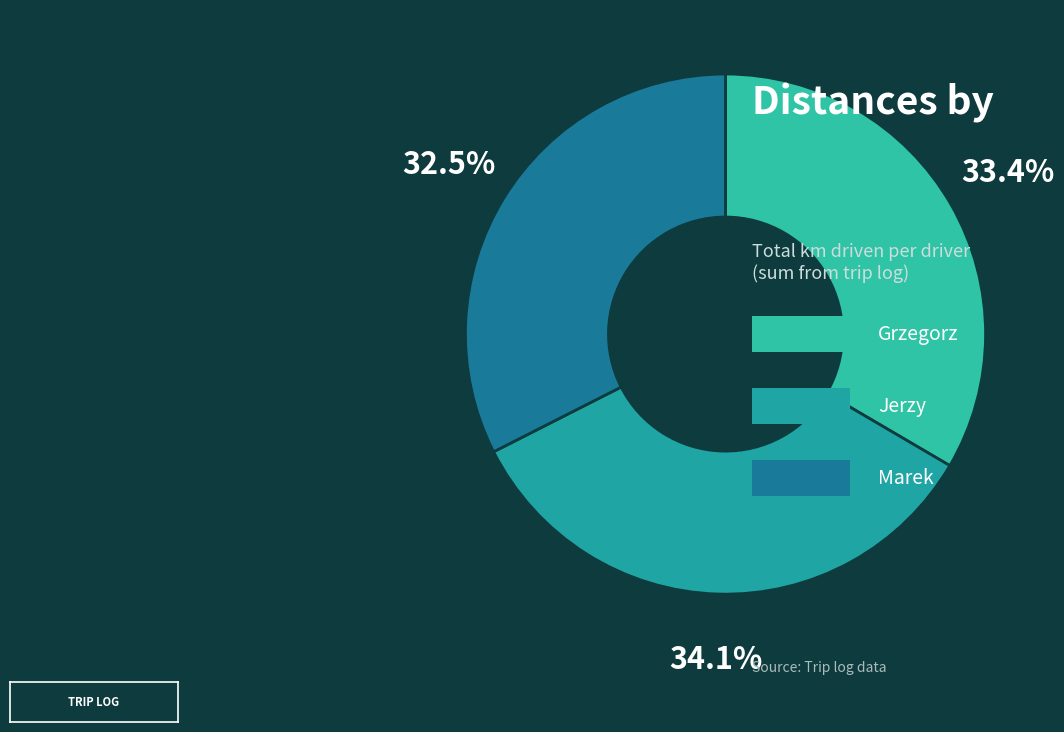

Count the number of slices in the pie.

3